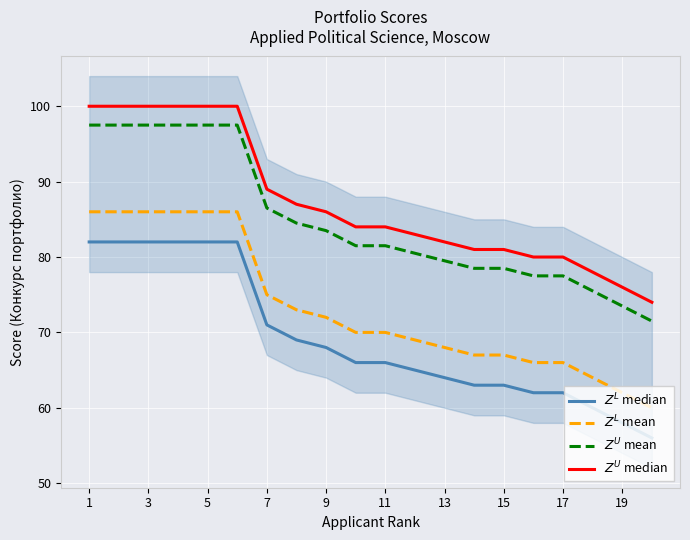

What is the sum of all $Z^L$ mean values?

1465.0